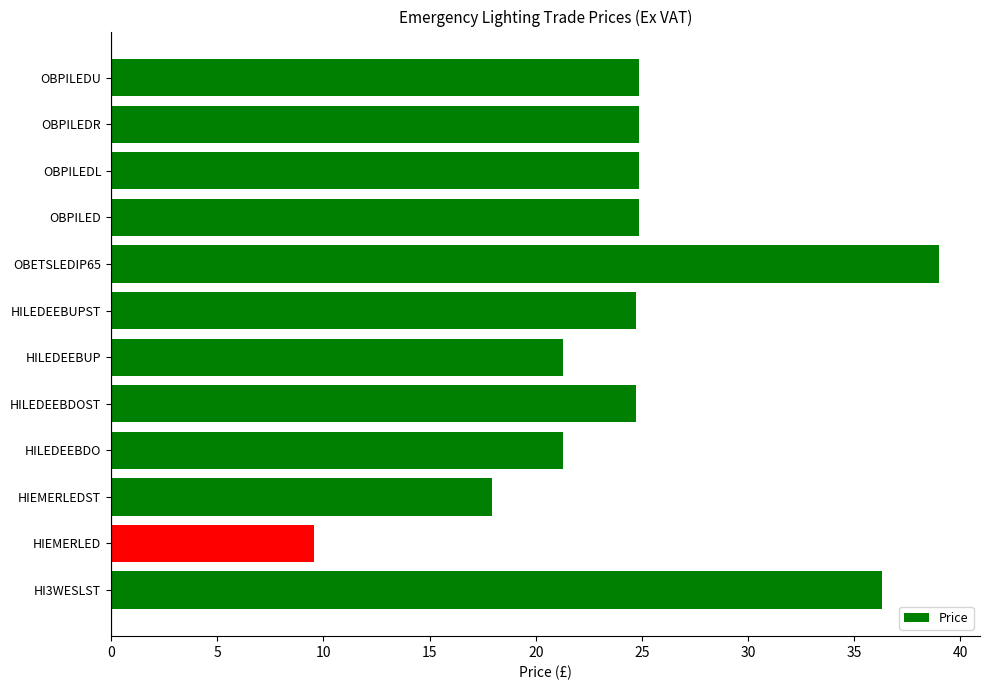

What is the difference between the maximum and minimum values?

29.4